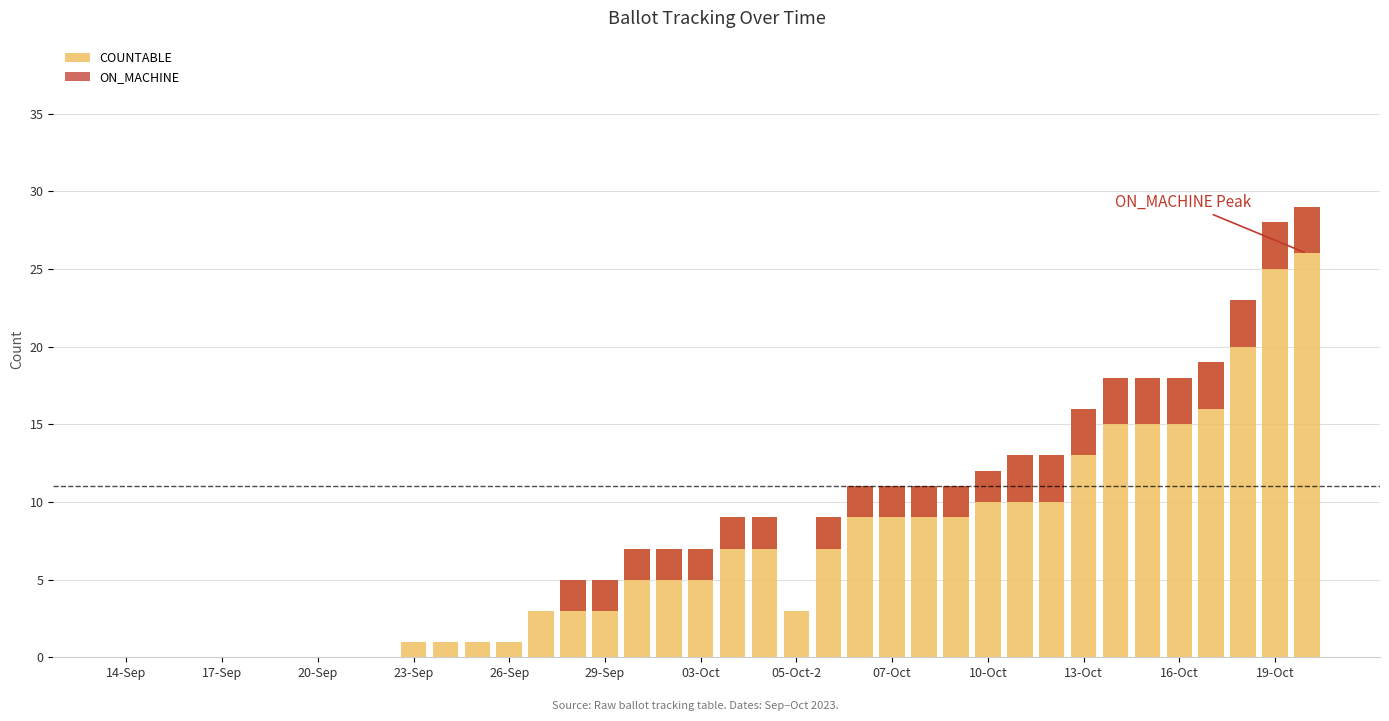

What is the average value of the COUNTABLE series?

8